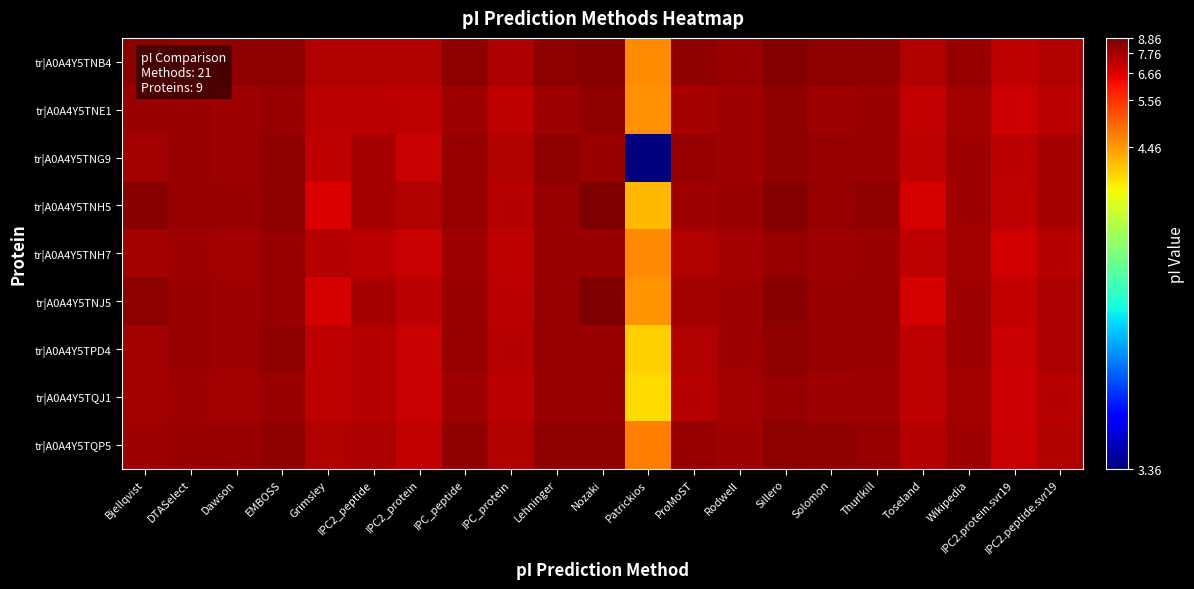

List the series in order of their peak value, highest first.

tr|A0A4Y5TNH5, tr|A0A4Y5TNJ5, tr|A0A4Y5TNB4, tr|A0A4Y5TQP5, tr|A0A4Y5TNG9, tr|A0A4Y5TNE1, tr|A0A4Y5TPD4, tr|A0A4Y5TNH7, tr|A0A4Y5TQJ1